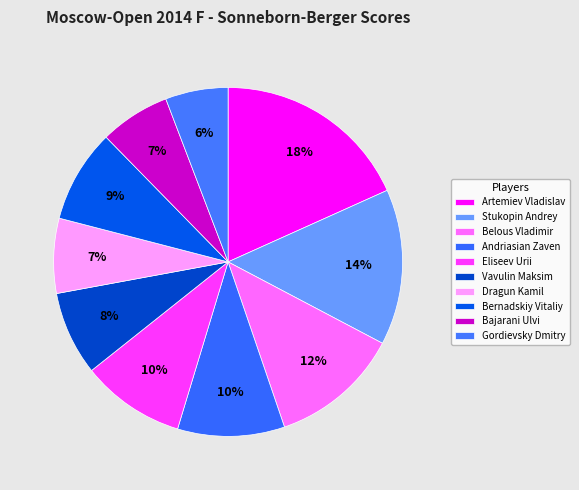

The Andriasian Zaven slice represents 10% of the pie. True or false?

True